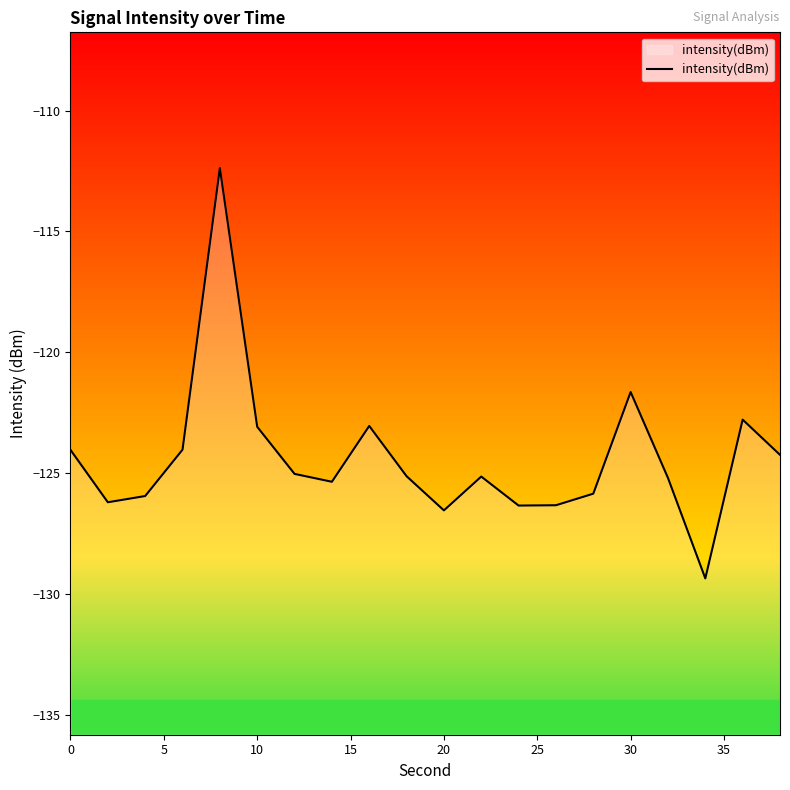

What is the difference between the maximum and minimum values?

17.0